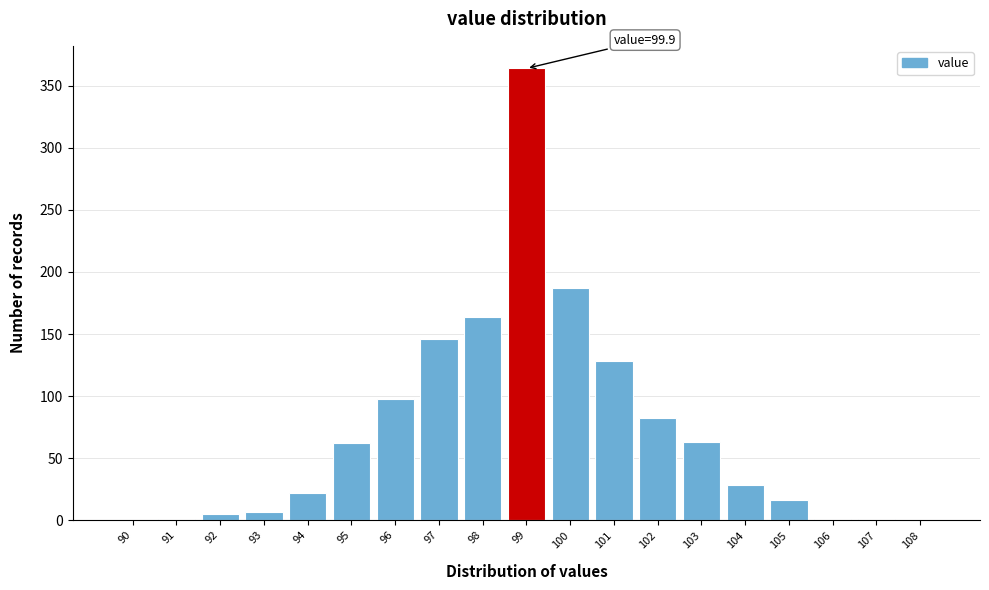

Where is the data nearest to the value 182?

100